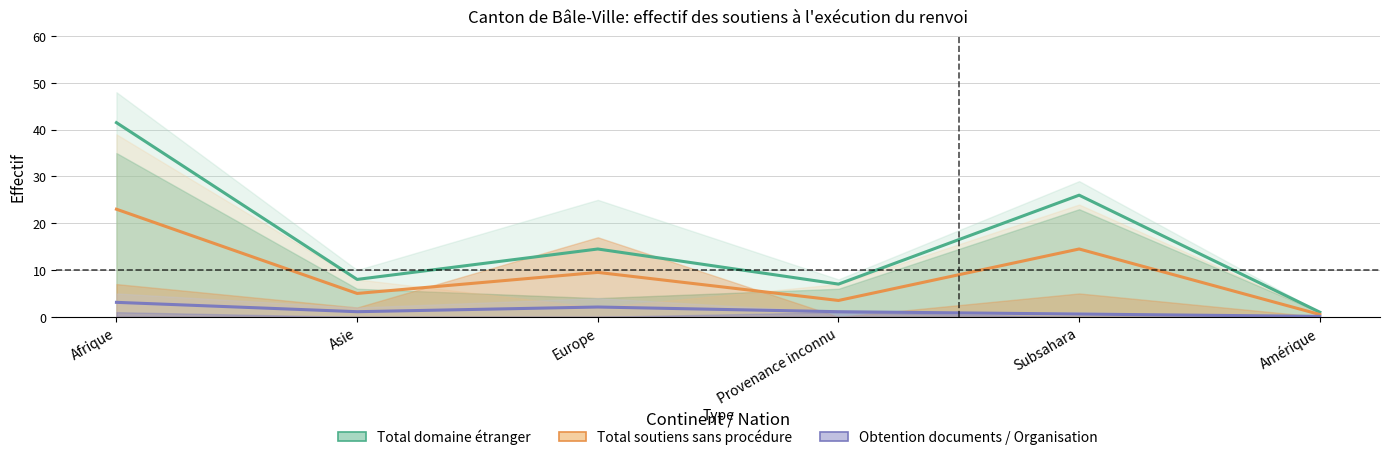

What is the sum of the Obtention documents / Organisation values at Provenance inconnu and Afrique?

4.2